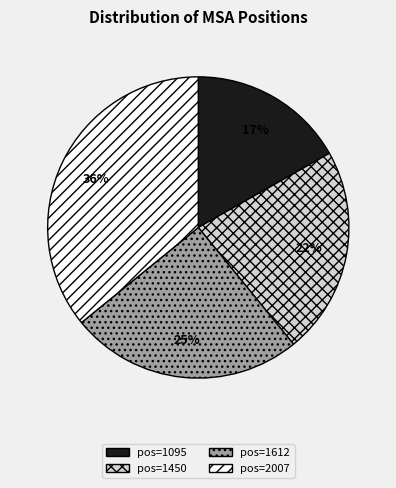

To the nearest percent, what is the average slice percentage?

25%